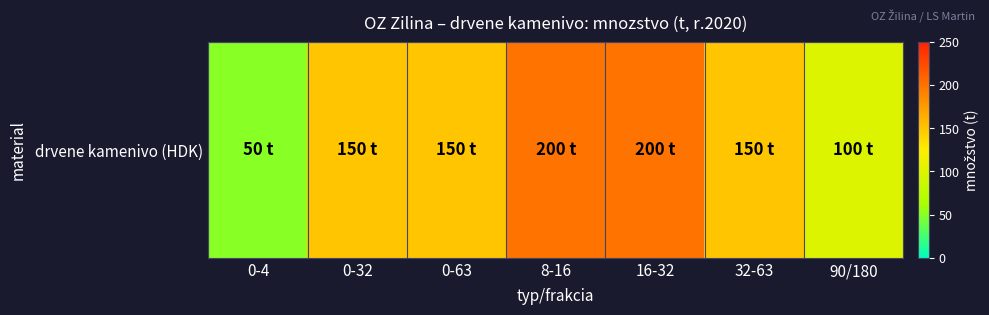

Reading left to right, extract all data points from this chart.

0-4=50	0-32=150	0-63=150	8-16=200	16-32=200	32-63=150	90/180=100